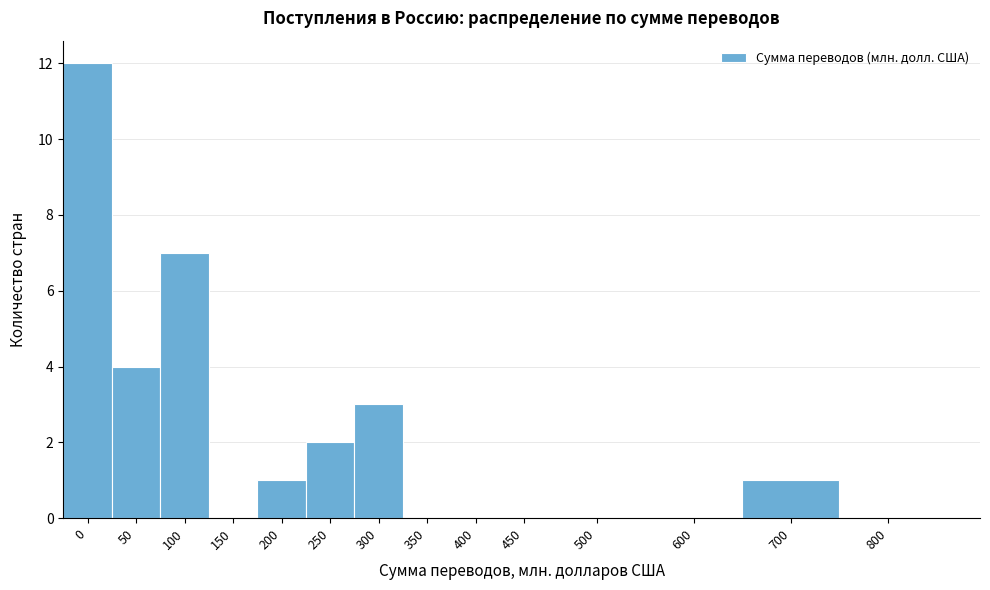

Reading left to right, what are all the values shown in this chart?

0=12	50=4	100=7	150=0	200=1	250=2	300=3	350=0	400=0	450=0	500=0	600=0	700=1	800=0